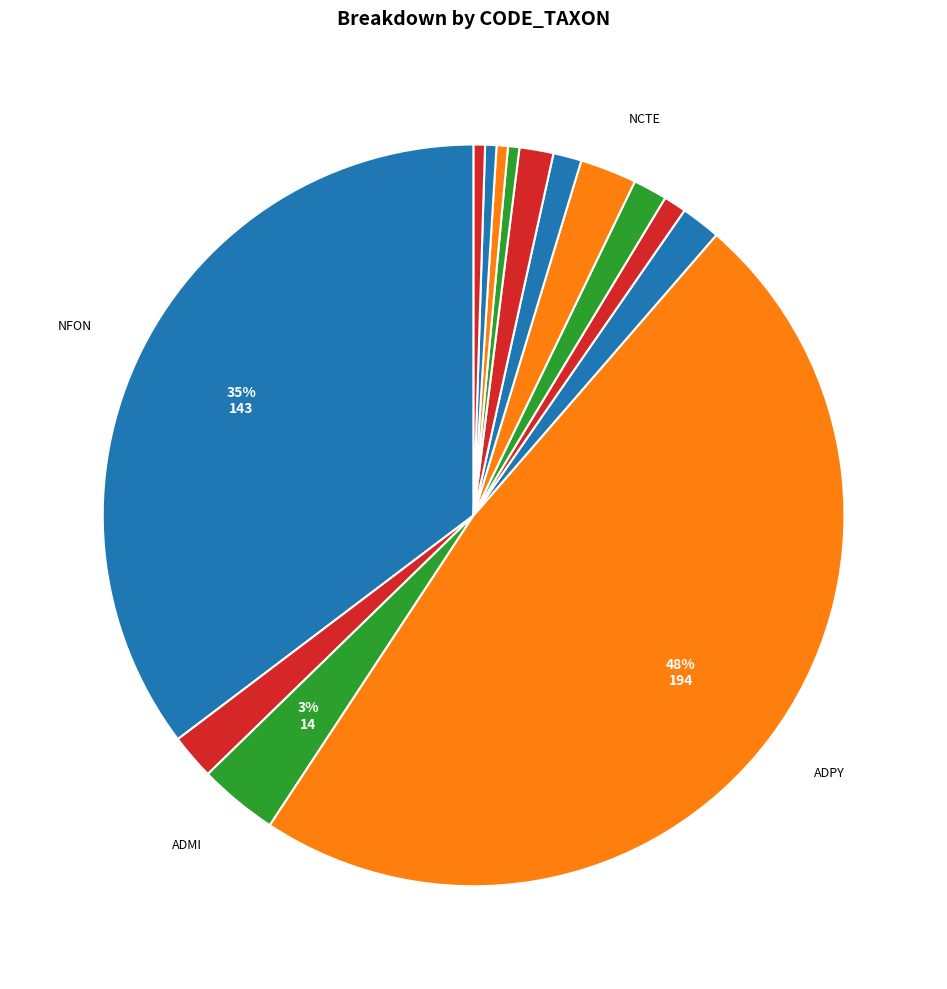

Is there a majority slice in this chart?

No